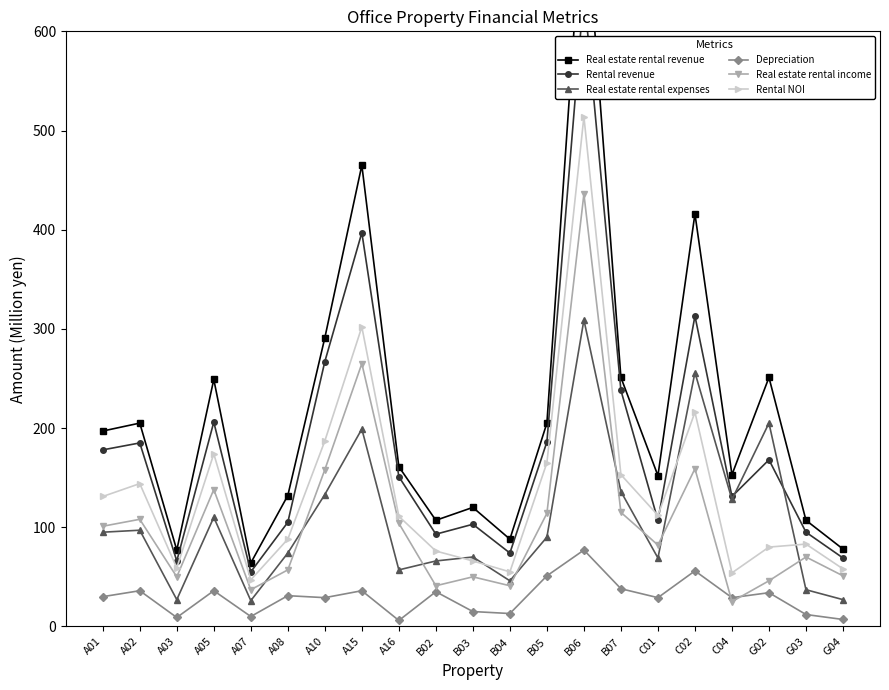

How many values in the Real estate rental expenses series exceed 90?

10